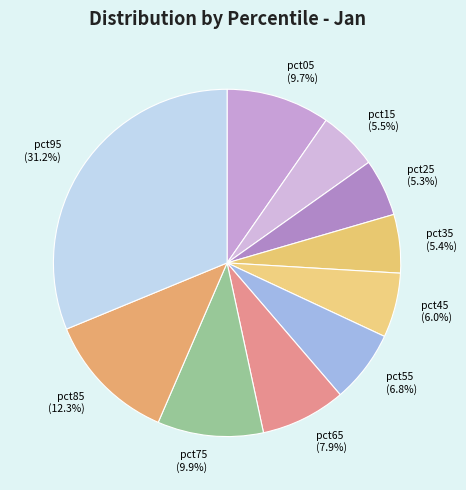

Do pct85 (12.3%) and pct45 (6.0%) together represent more than half of the pie?

No